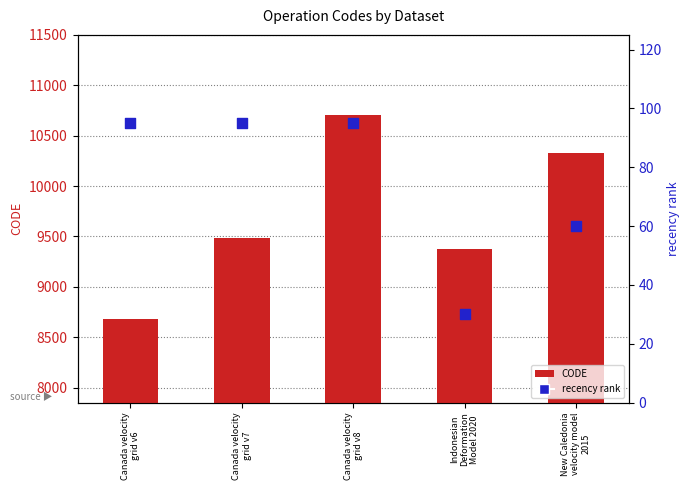

At how many categories does at least one series exceed 9075?

4